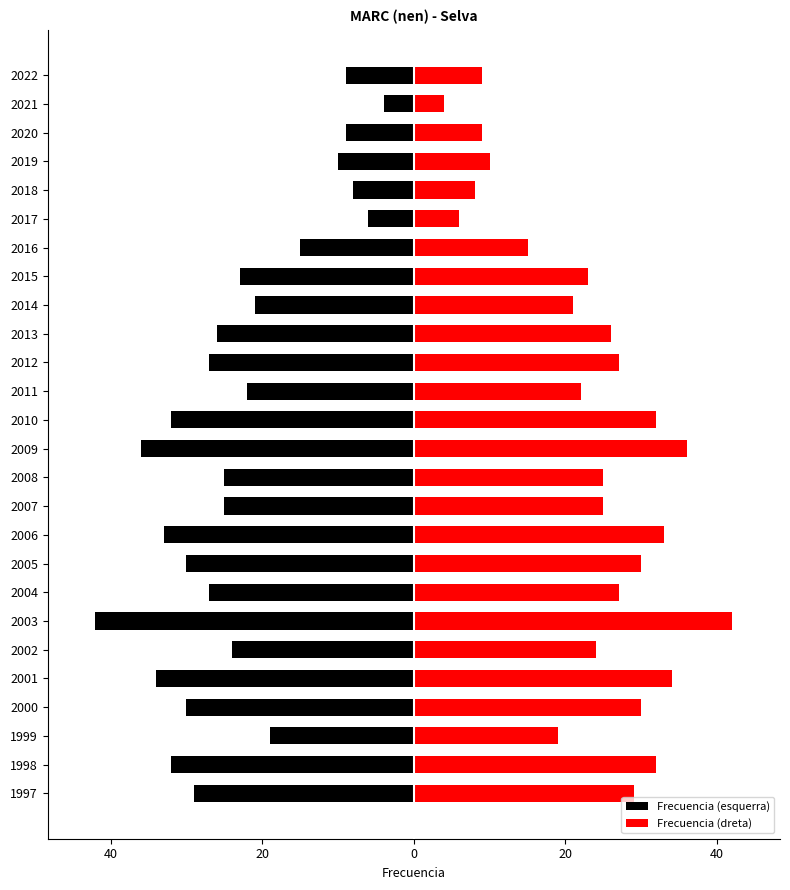

Which series has the largest total across all categories?

Frecuencia (dreta)